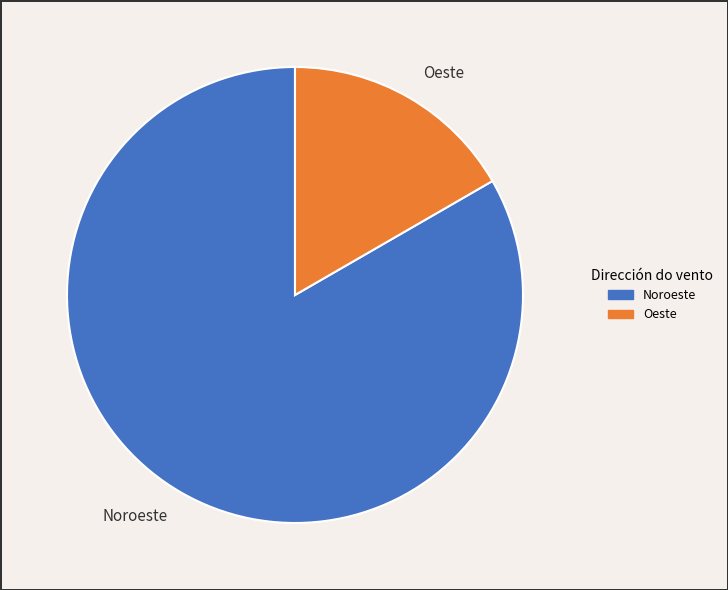

Is it true that Noroeste is 74% of the pie?

False